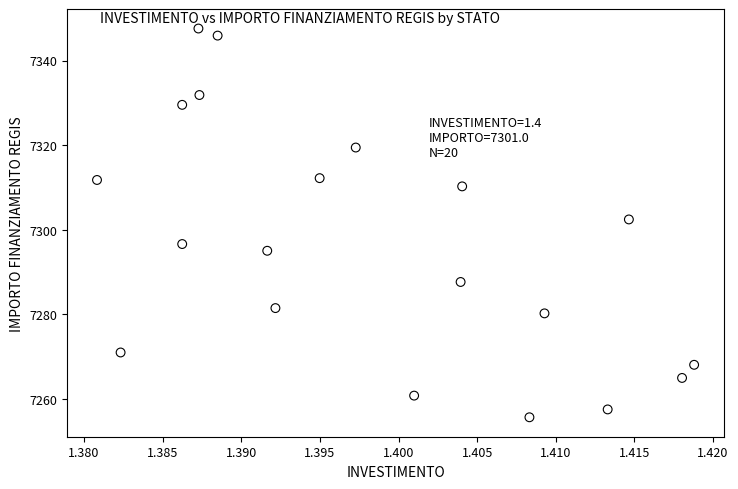

What Y value in the scatter plot is closest to 7301?

7302.4